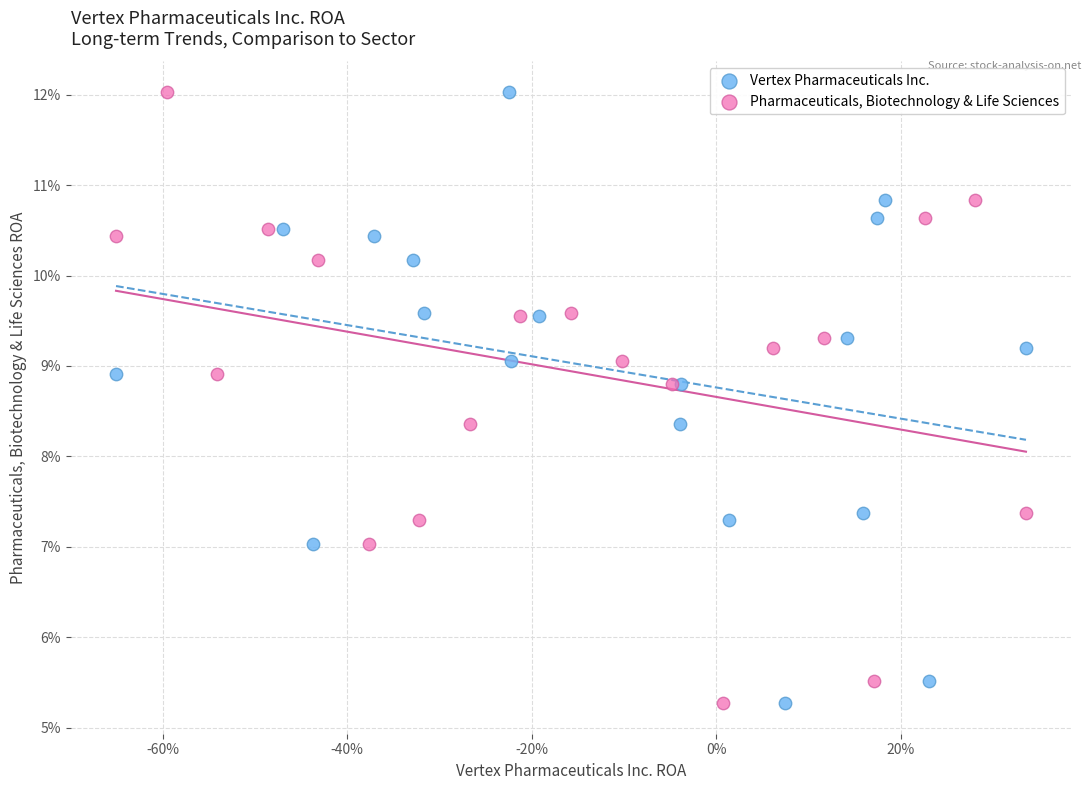

What are all the series names shown in the legend?

Vertex Pharmaceuticals Inc., Pharmaceuticals, Biotechnology & Life Sciences